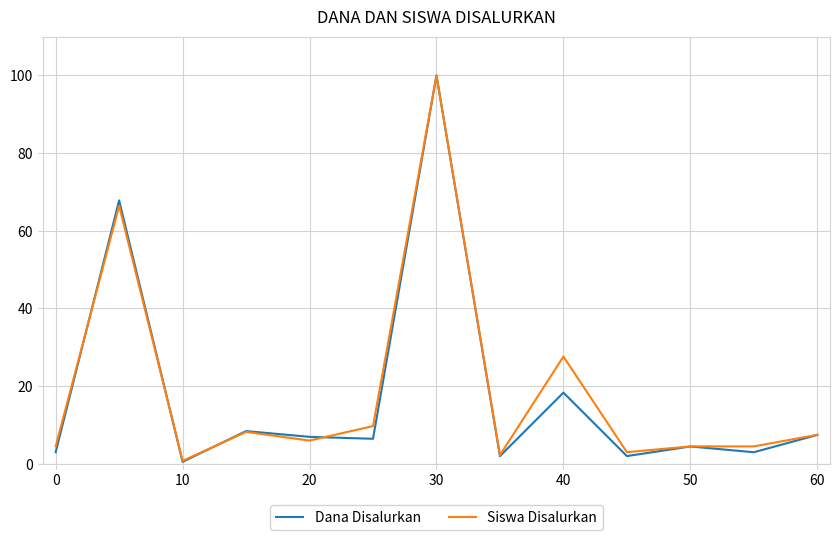

Which series has the widest spread of values?

Dana Disalurkan